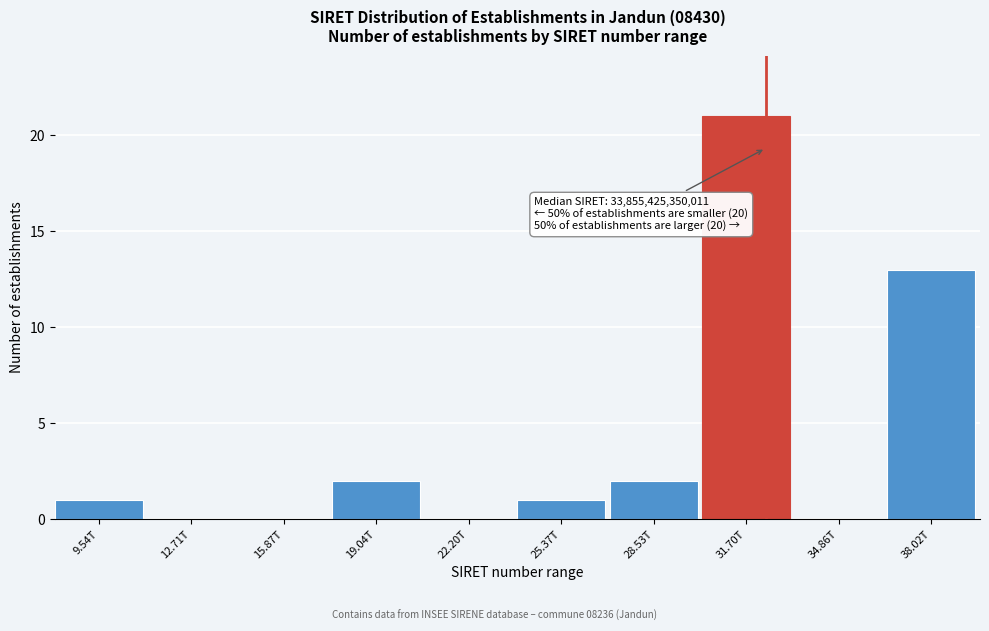

Reading right to left, what are all the values shown in this chart?

38.02T=13	34.86T=0	31.70T=21	28.53T=2	25.37T=1	22.20T=0	19.04T=2	15.87T=0	12.71T=0	9.54T=1